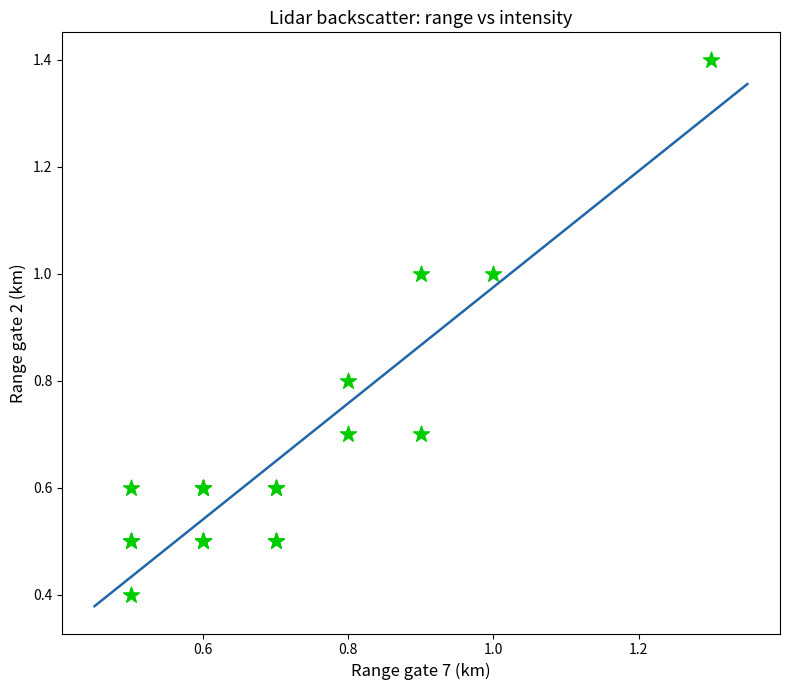

What Y value in the scatter plot is closest to 0?

0.4